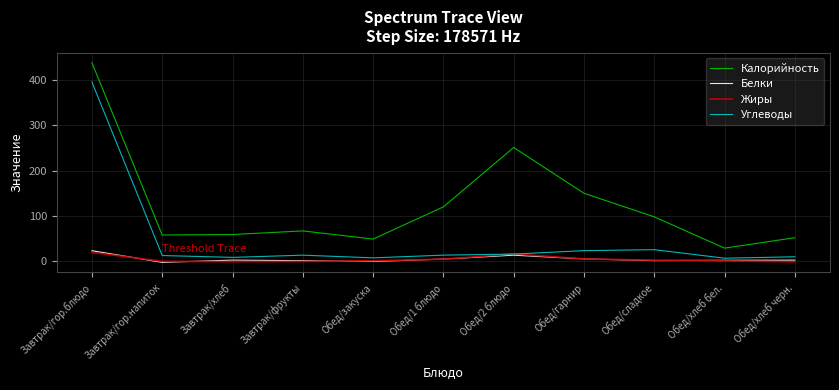

What is the difference between the maximum and minimum values in the Калорийность series?

409.0